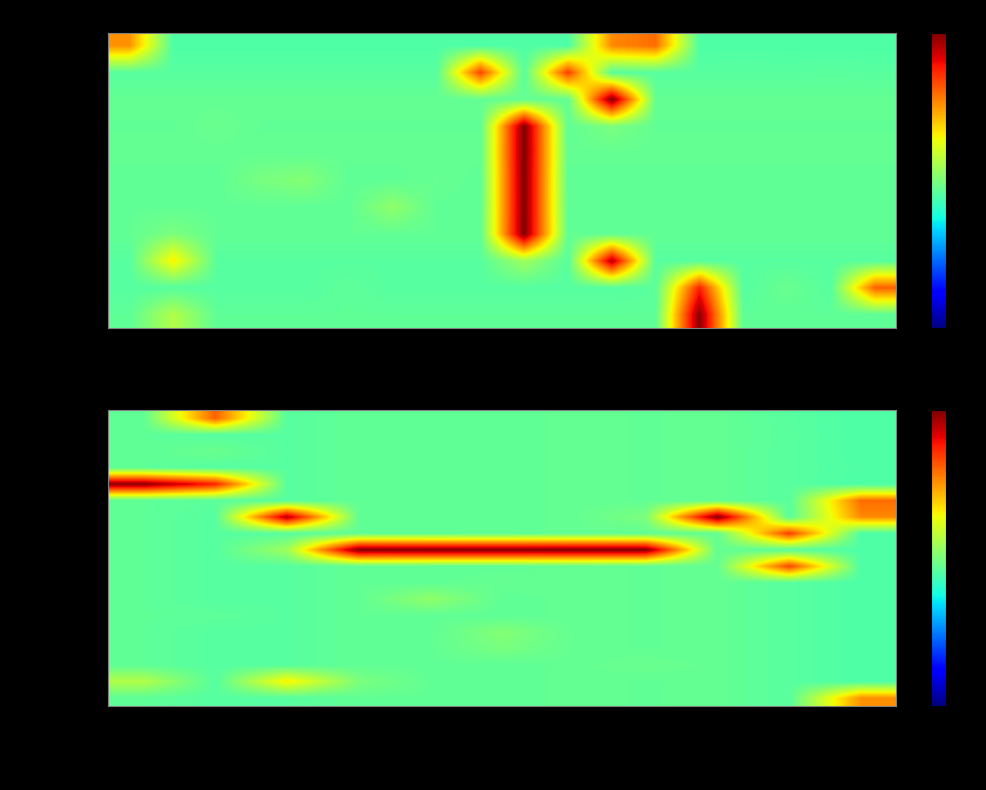

Is it true that 20 equals 1.0 at Colima?

True